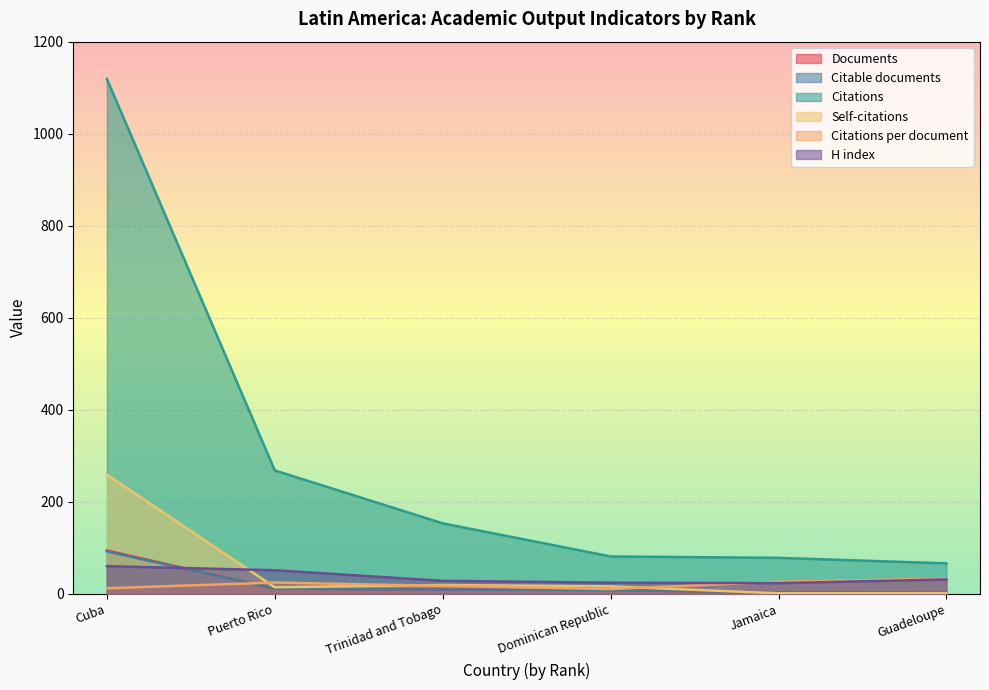

Which series has the widest spread of values?

Citations